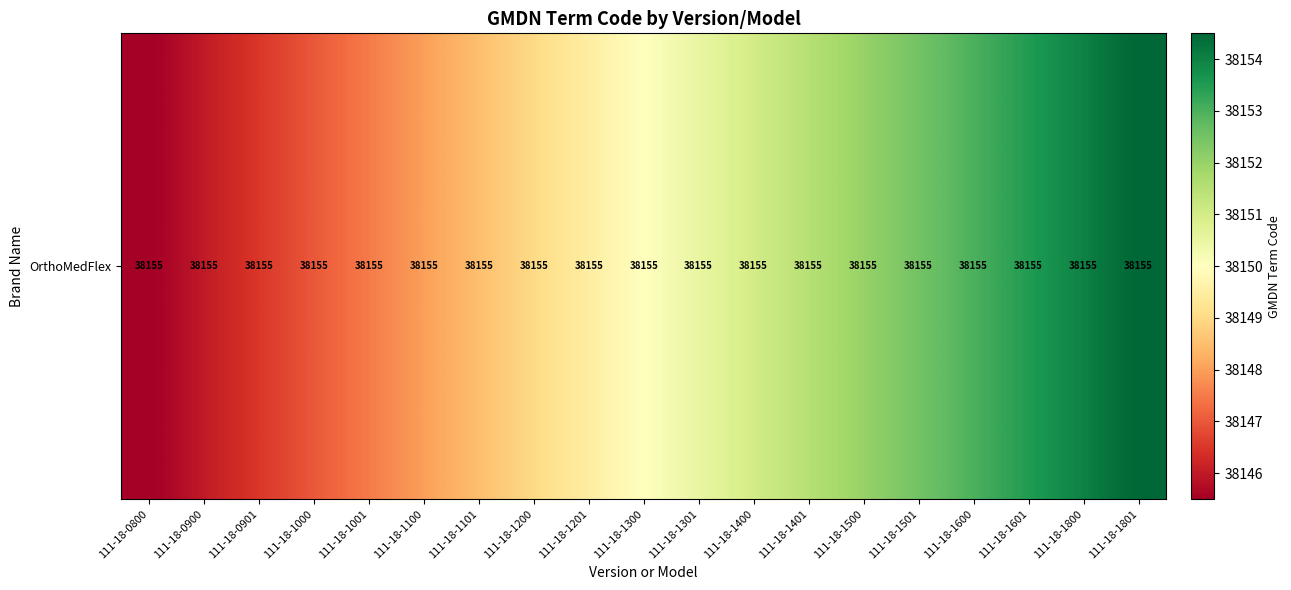

How many data points are less than 38150?

9